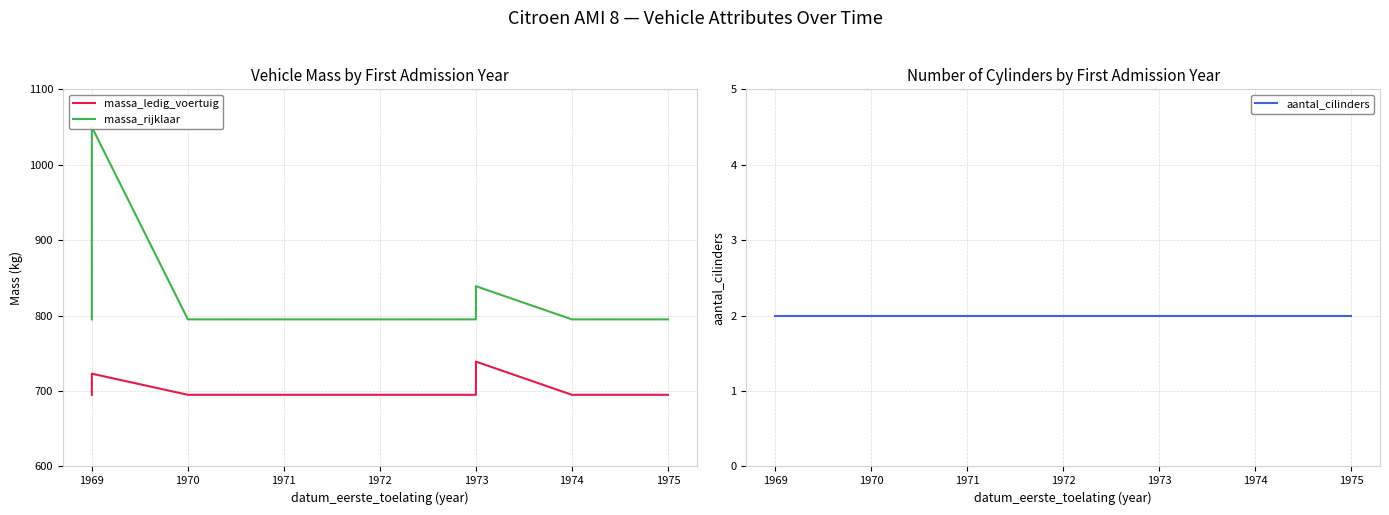

Which series has the largest total across all categories?

massa_rijklaar